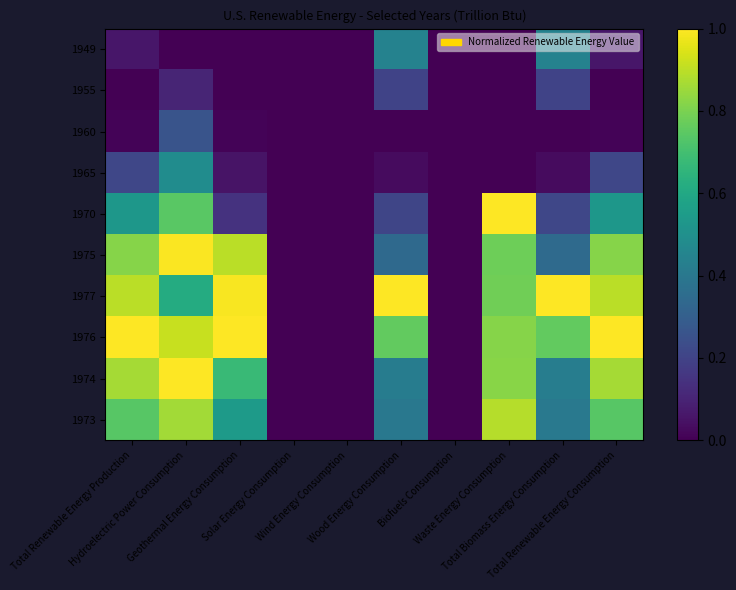

Rank the series at Biofuels Consumption from highest to lowest value.

1949, 1955, 1960, 1965, 1970, 1975, 1977, 1976, 1974, 1973